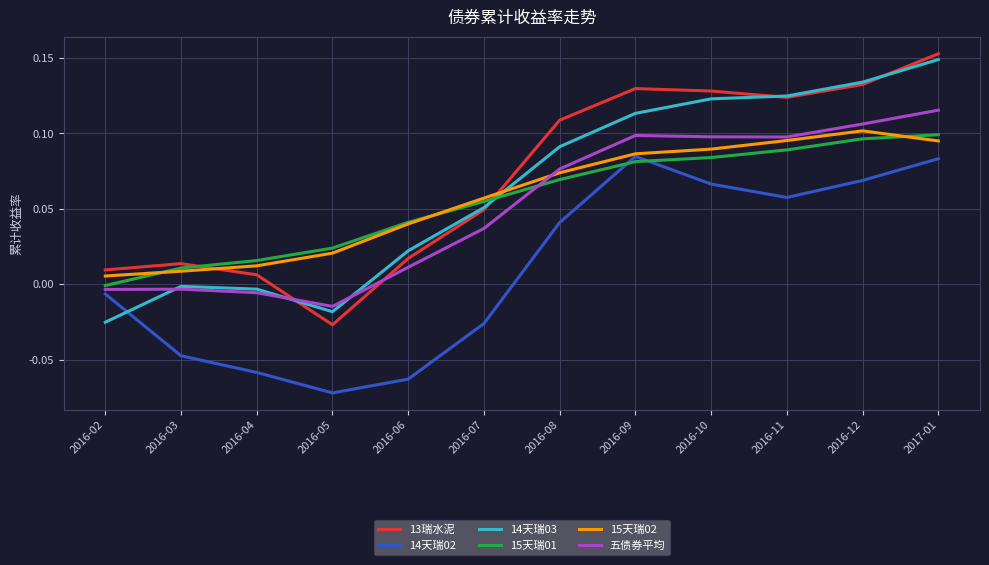

How many series are shown in this chart?

6